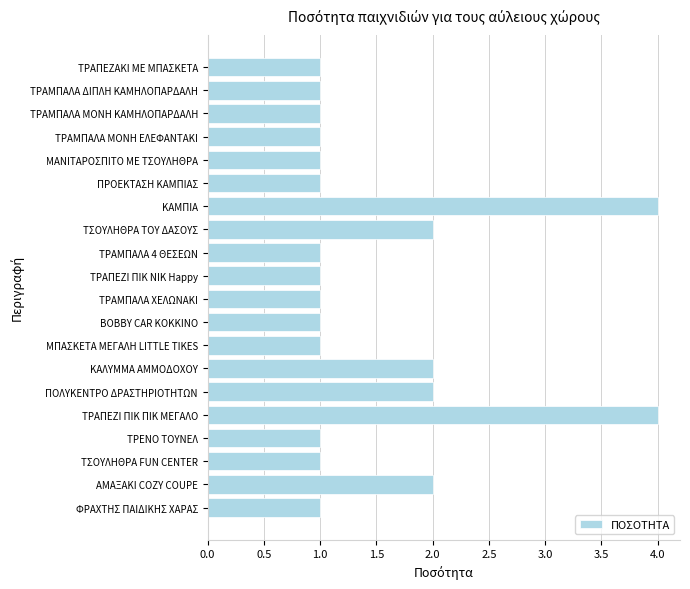

Reading bottom to top, extract all data points from this chart.

ΦΡΑΧΤΗΣ ΠΑΙΔΙΚΗΣ ΧΑΡΑΣ=1	ΑΜΑΞΑΚΙ COZY COUPE=2	TΣΟΥΛΗΘΡΑ FUN CENTER=1	ΤΡΕΝΟ ΤΟΥΝΕΛ=1	ΤΡΑΠΕΖΙ ΠΙΚ ΠΙΚ ΜΕΓΑΛΟ=4	ΠΟΛΥΚΕΝΤΡΟ ΔΡΑΣΤΗΡΙΟΤΗΤΩΝ=2	ΚΑΛΥΜΜΑ ΑΜΜΟΔΟΧΟΥ=2	ΜΠΑΣΚΕΤΑ ΜΕΓΑΛΗ LITTLE TIKES=1	BOBBY CAR ΚΟΚΚΙΝΟ=1	ΤΡΑΜΠΑΛΑ ΧΕΛΩΝΑΚΙ=1	ΤΡΑΠΕΖΙ ΠΙΚ ΝΙΚ Happy=1	ΤΡΑΜΠΑΛΑ 4 ΘΕΣΕΩΝ=1	ΤΣΟΥΛΗΘΡΑ ΤΟΥ ΔΑΣΟΥΣ=2	ΚΑΜΠΙΑ=4	ΠΡΟΕΚΤΑΣΗ ΚΑΜΠΙΑΣ=1	ΜΑΝΙΤΑΡΟΣΠΙΤΟ ΜΕ ΤΣΟΥΛΗΘΡΑ=1	ΤΡΑΜΠΑΛΑ ΜΟΝΗ ΕΛΕΦΑΝΤΑΚΙ=1	ΤΡΑΜΠΑΛΑ ΜΟΝΗ ΚΑΜΗΛΟΠΑΡΔΑΛΗ=1	ΤΡΑΜΠΑΛΑ ΔΙΠΛΗ ΚΑΜΗΛΟΠΑΡΔΑΛΗ=1	ΤΡΑΠΕΖΑΚΙ ΜΕ ΜΠΑΣΚΕΤΑ=1